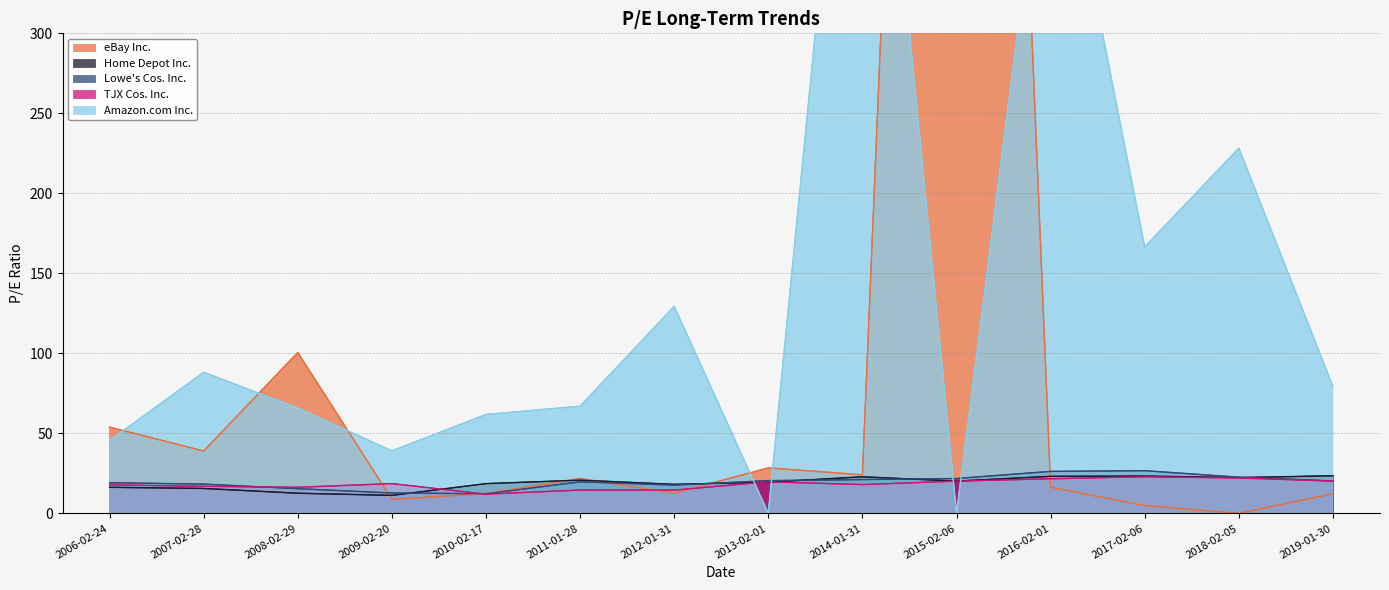

In Amazon.com Inc., how many points are higher than both neighbors (excluding endpoints)?

5